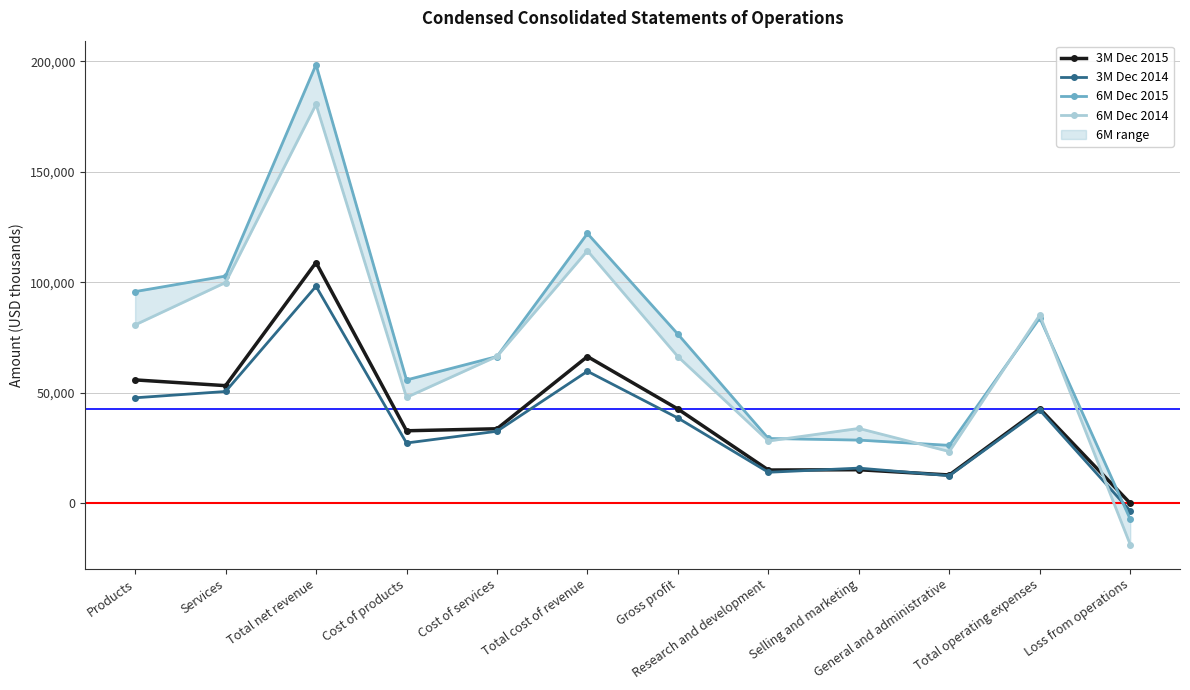

What is the label of the 4th point from the right?

Selling and marketing